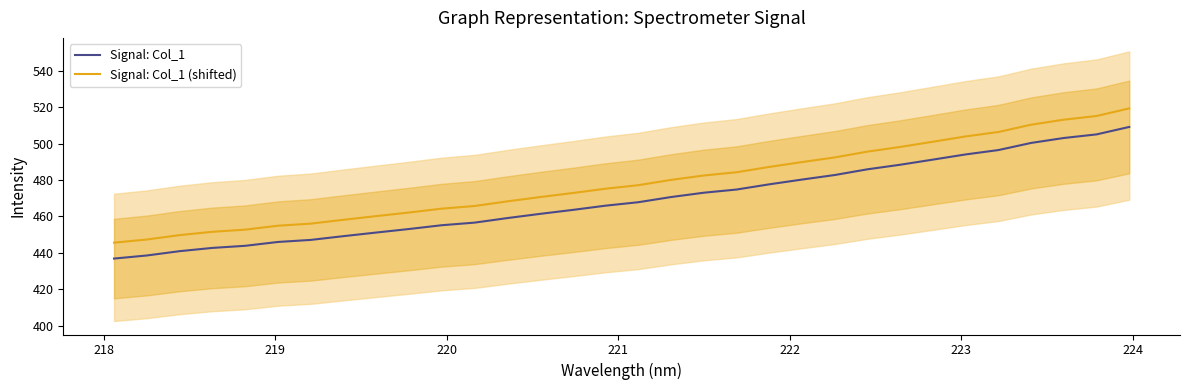

True or false: Signal: Col_1 and Signal: Col_1 (shifted) intersect in this chart.

False